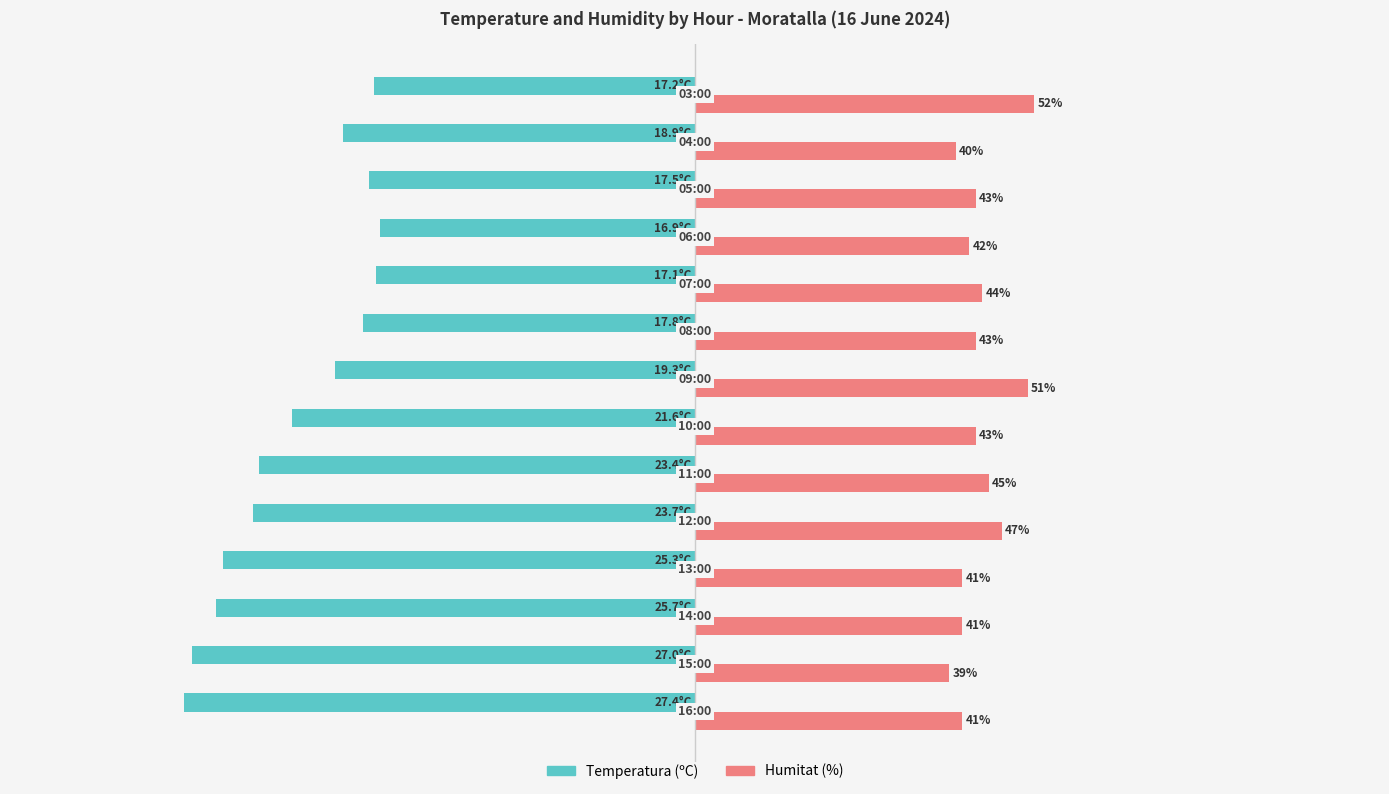

Which series has the largest total across all categories?

Humitat (%)